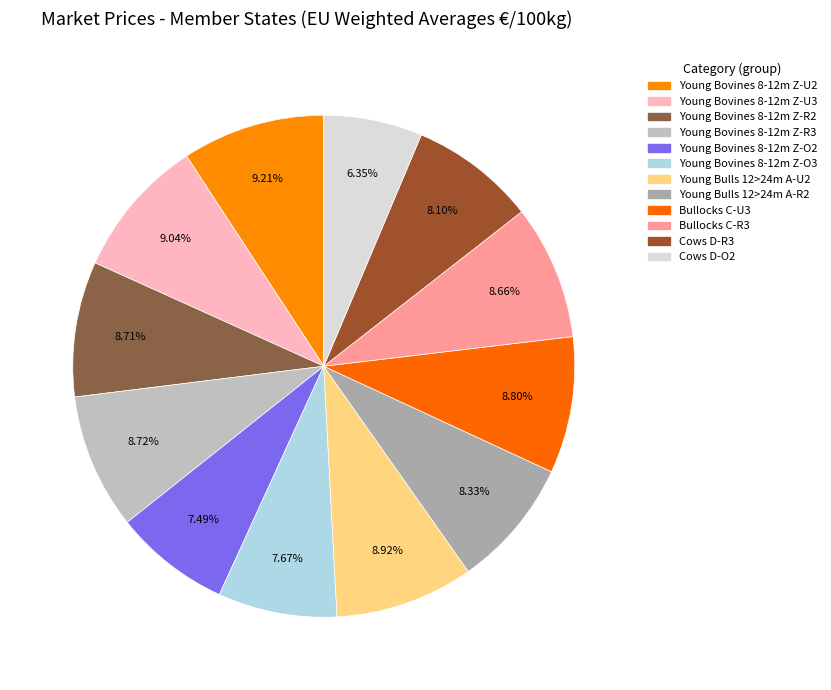

Which has a higher value, Young Bulls 12>24m A-R2 or Cows D-R3?

Young Bulls 12>24m A-R2